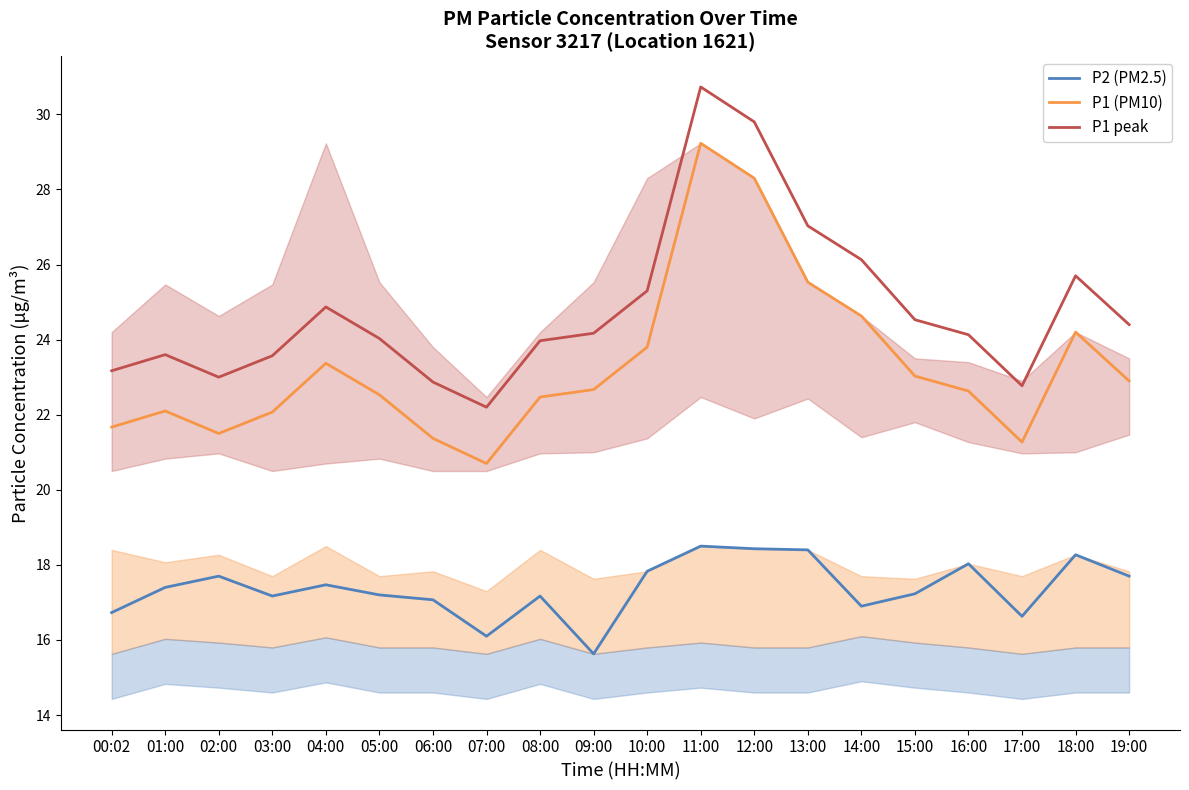

Reading right to left, what are all the values shown in this chart?

P2 (PM2.5): 17.7	18.3	16.6	18.0	17.2	16.9	18.4	18.4	18.5	17.8	15.6	17.2	16.1	17.1	17.2	17.5	17.2	17.7	17.4	16.7
P1 (PM10): 22.9	24.2	21.3	22.6	23.0	24.6	25.5	28.3	29.2	23.8	22.7	22.5	20.7	21.4	22.5	23.4	22.1	21.5	22.1	21.7
P1 peak: 24.4	25.7	22.8	24.1	24.5	26.1	27.0	29.8	30.7	25.3	24.2	24.0	22.2	22.9	24.0	24.9	23.6	23.0	23.6	23.2